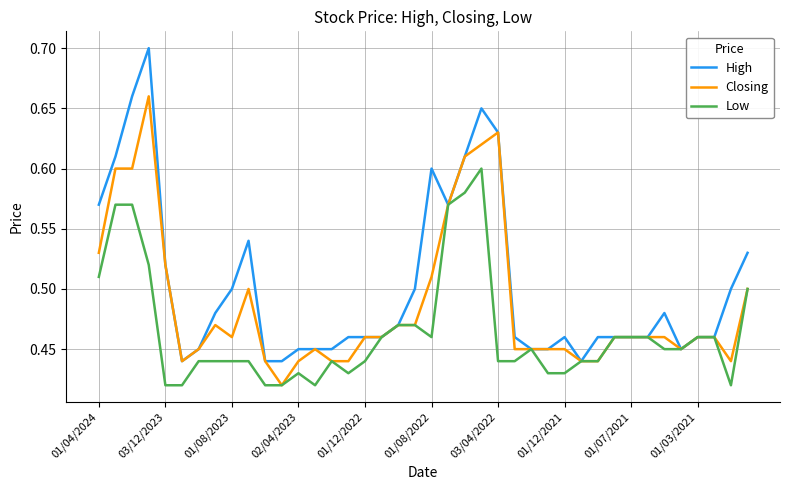

Count the number of data series in this chart.

3